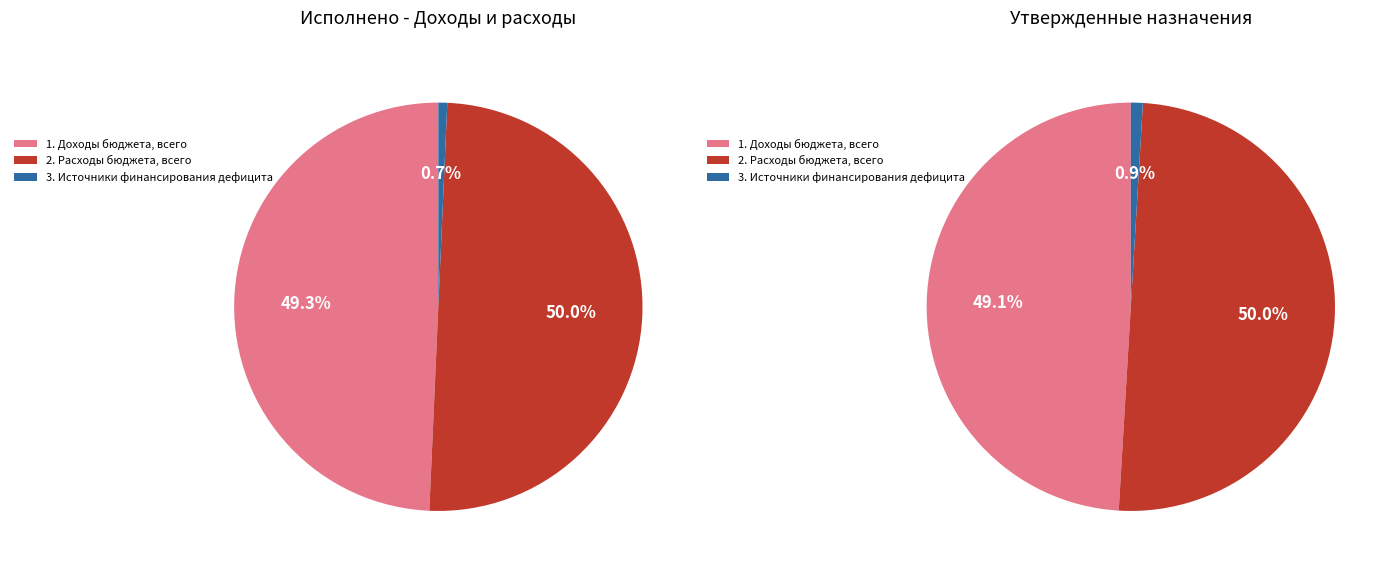

Is Источники финансирования дефицита the majority of the pie?

No